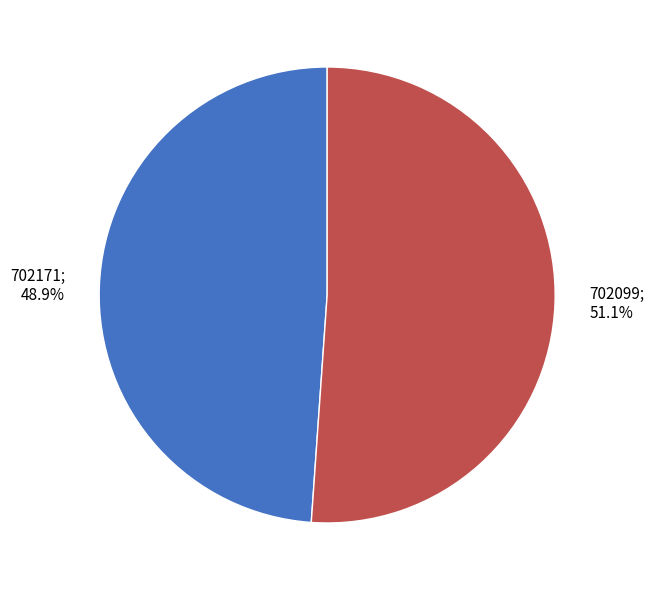

Does any single category account for the majority?

Yes